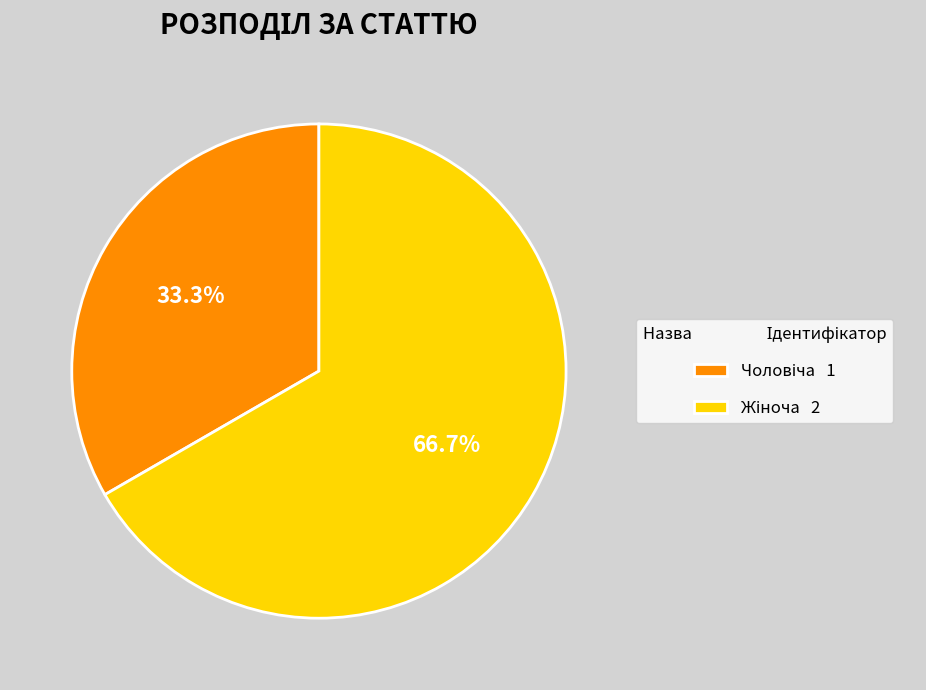

Count the number of slices in the pie.

2